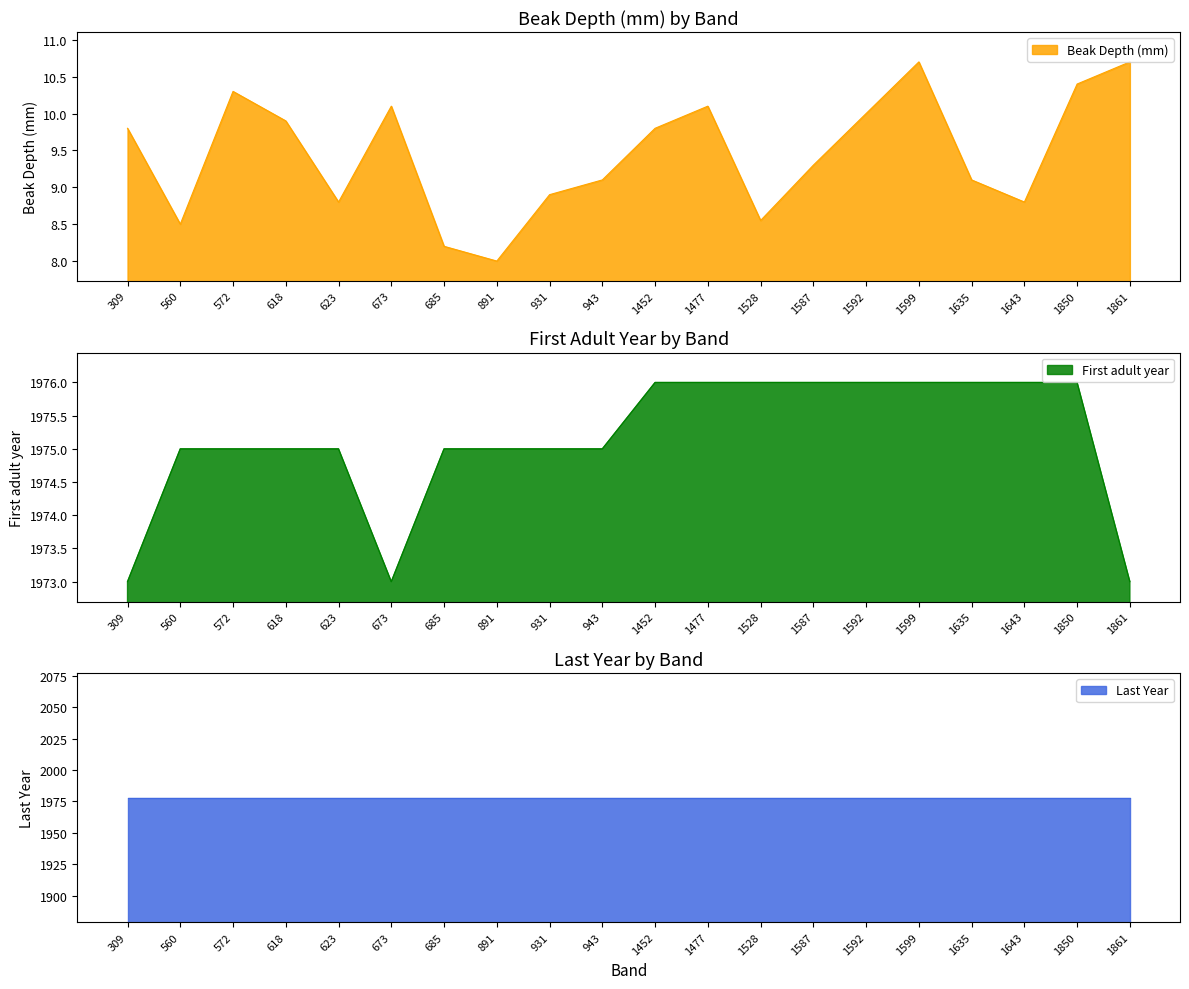

List the labels in order of Beak Depth (mm) value, smallest first.

891, 685, 560, 1528, 623, 1643, 931, 943, 1635, 1587, 309, 1452, 618, 1592, 673, 1477, 572, 1850, 1599, 1861